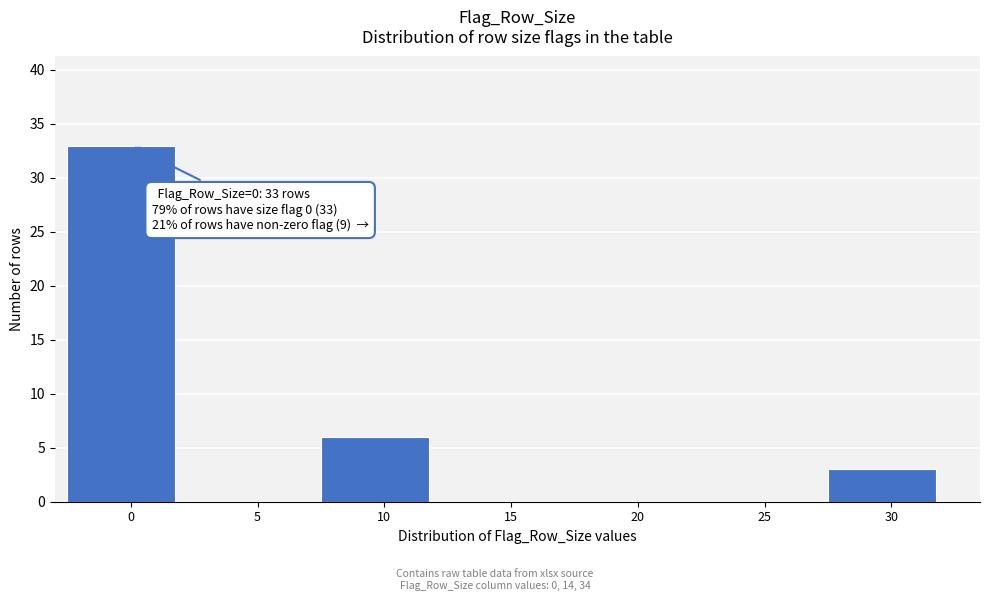

Reading left to right, what are all the values shown in this chart?

0=33	5=0	10=6	15=0	20=0	25=0	30=3